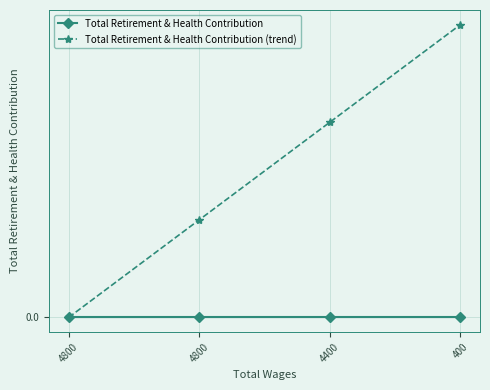

Is this an area chart (filled region under the line)?

Yes